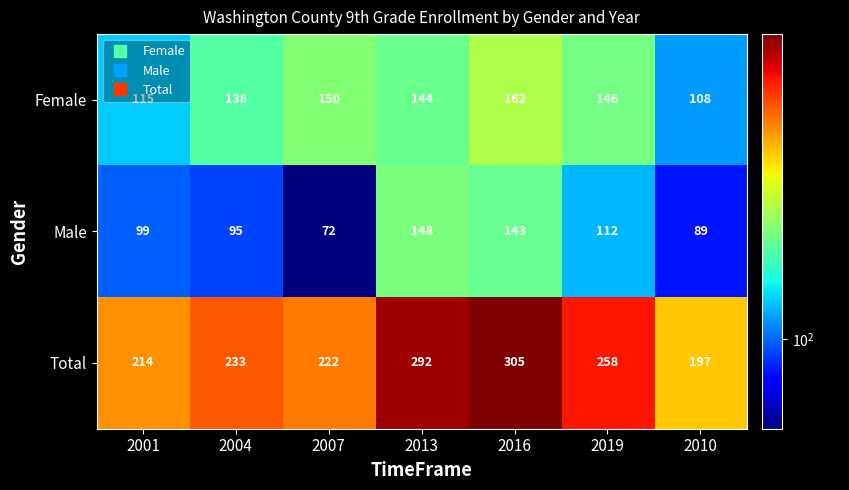

Which series has the widest spread of values?

Total